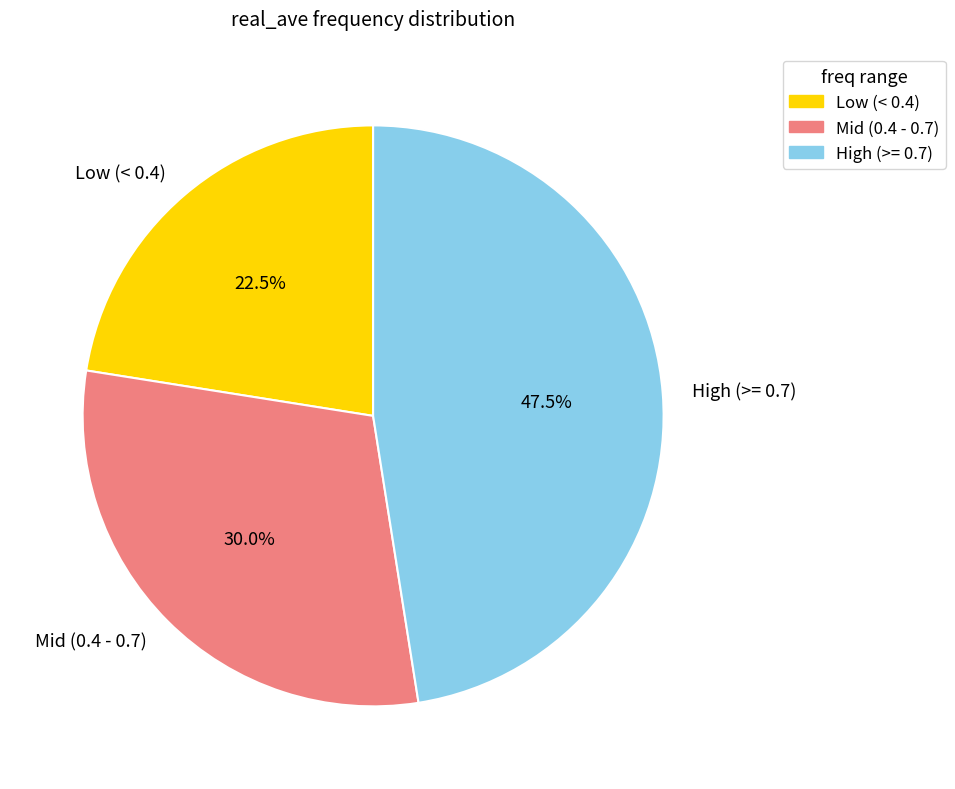

How much of the chart is everything except High (>= 0.7)?

52.5%